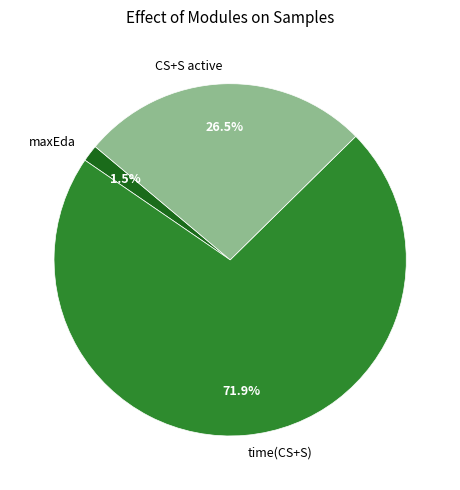

What is the majority slice?

time(CS+S)